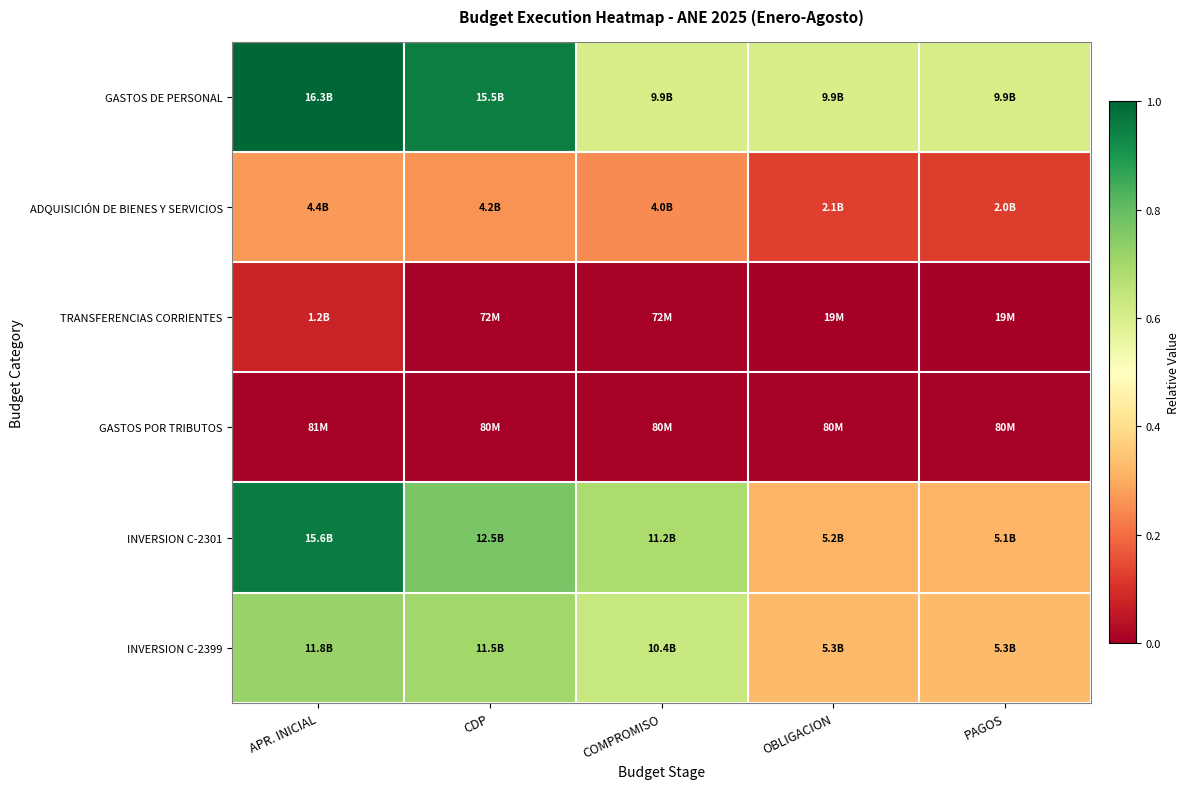

Reading right to left, what are all the values shown in this chart?

GASTOS DE PERSONAL: PAGOS=0.6	OBLIGACION=0.6	COMPROMISO=0.6	CDP=0.9	APR. INICIAL=1.0
ADQUISICIÓN DE BIENES Y SERVICIOS: PAGOS=0.1	OBLIGACION=0.1	COMPROMISO=0.2	CDP=0.3	APR. INICIAL=0.3
TRANSFERENCIAS CORRIENTES: PAGOS=0.0	OBLIGACION=0.0	COMPROMISO=0.0	CDP=0.0	APR. INICIAL=0.1
GASTOS POR TRIBUTOS: PAGOS=0.0	OBLIGACION=0.0	COMPROMISO=0.0	CDP=0.0	APR. INICIAL=0.0
INVERSION C-2301: PAGOS=0.3	OBLIGACION=0.3	COMPROMISO=0.7	CDP=0.8	APR. INICIAL=1.0
INVERSION C-2399: PAGOS=0.3	OBLIGACION=0.3	COMPROMISO=0.6	CDP=0.7	APR. INICIAL=0.7